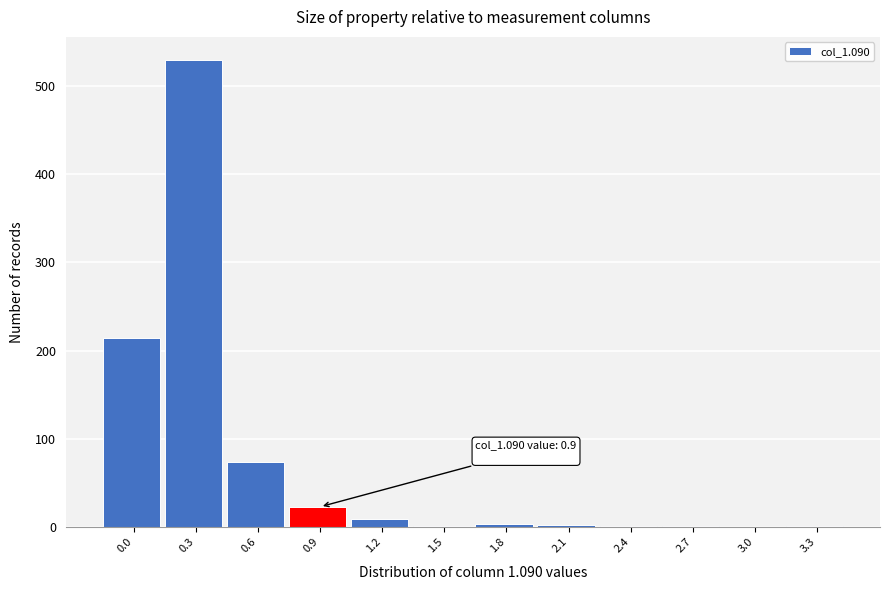

What is the greatest value displayed?

529